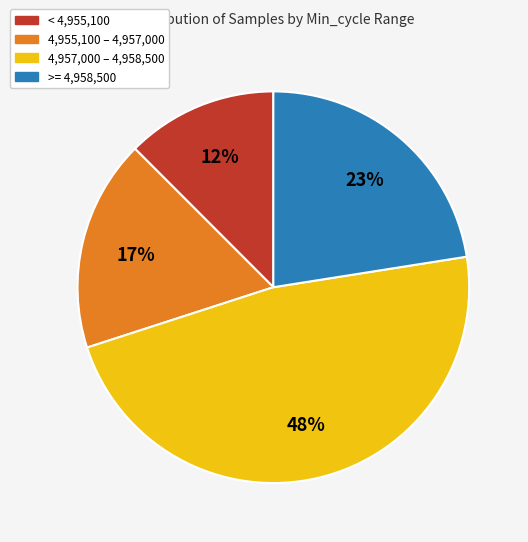

Is there a majority slice in this chart?

No